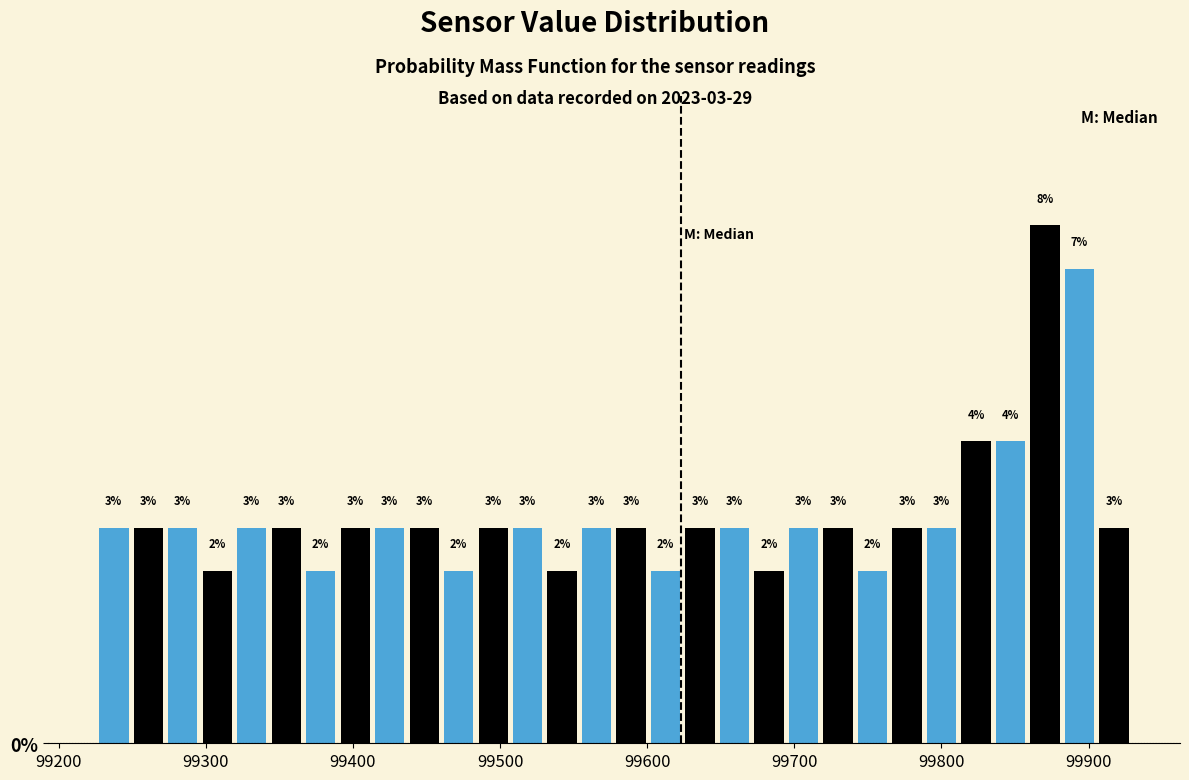

Around what value on the x-axis is the tallest bar? Give the approximate position of its centre, as read against the axis.

99870